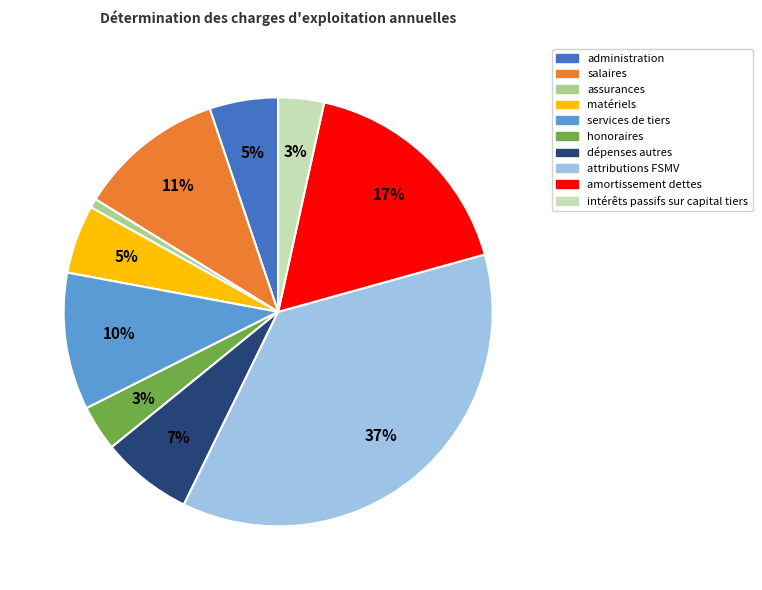

Combined, do honoraires and attributions FSMV account for over 50%?

No